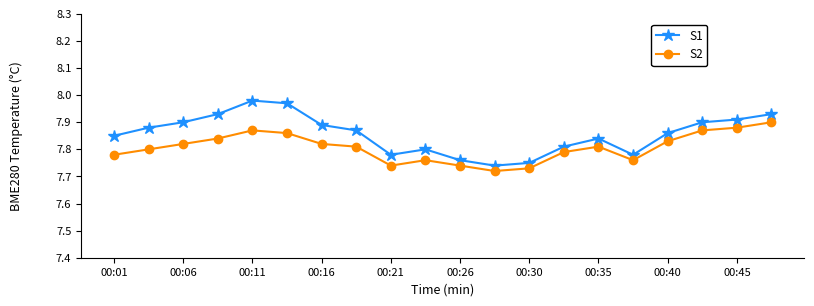

How many S2 values are between 7 and 8?

20